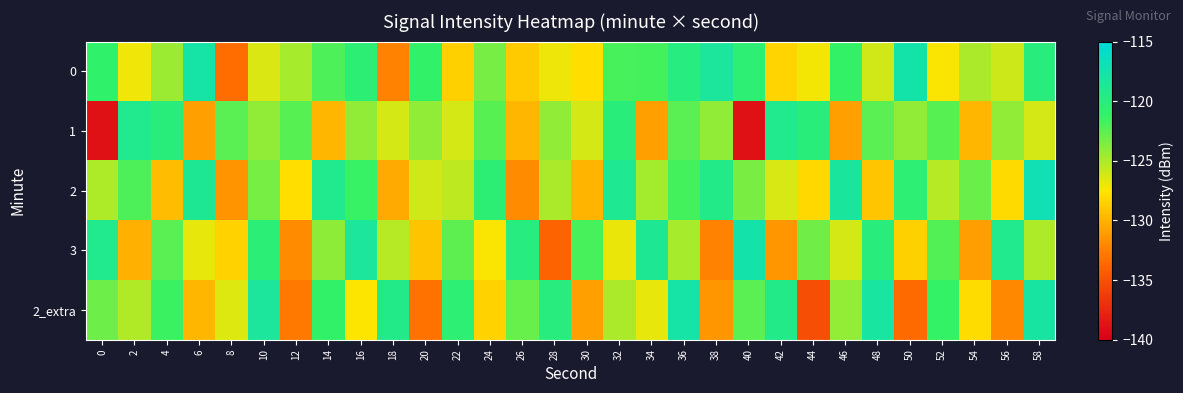

What is the total value across all series at 24?

-622.0